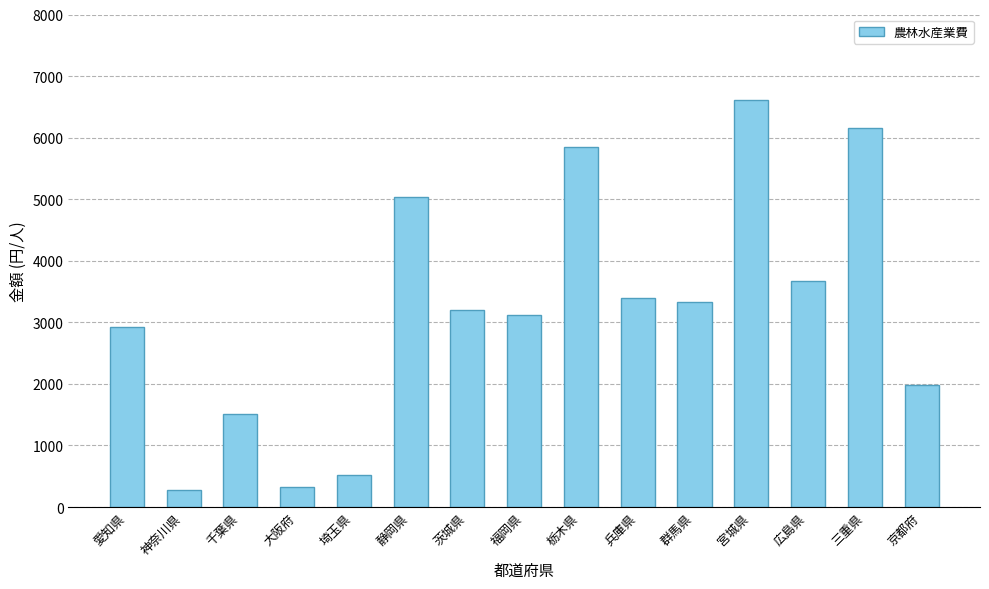

The chart shows a value of 1979 at 京都府. True or false?

True